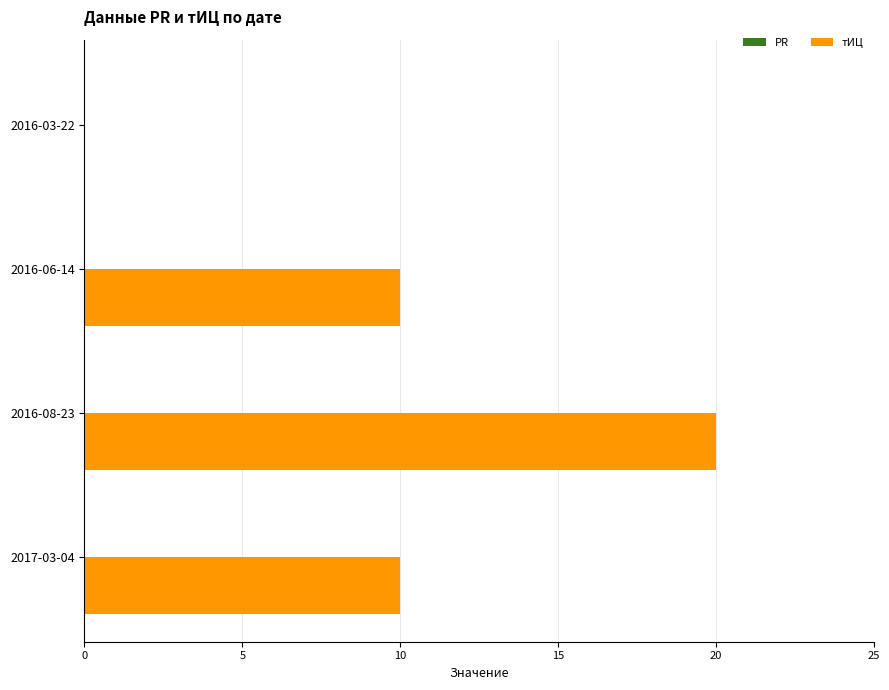

Reading top to bottom, transcribe all the data shown in this chart.

2016-03-22=0	2016-06-14=10	2016-08-23=20	2017-03-04=10